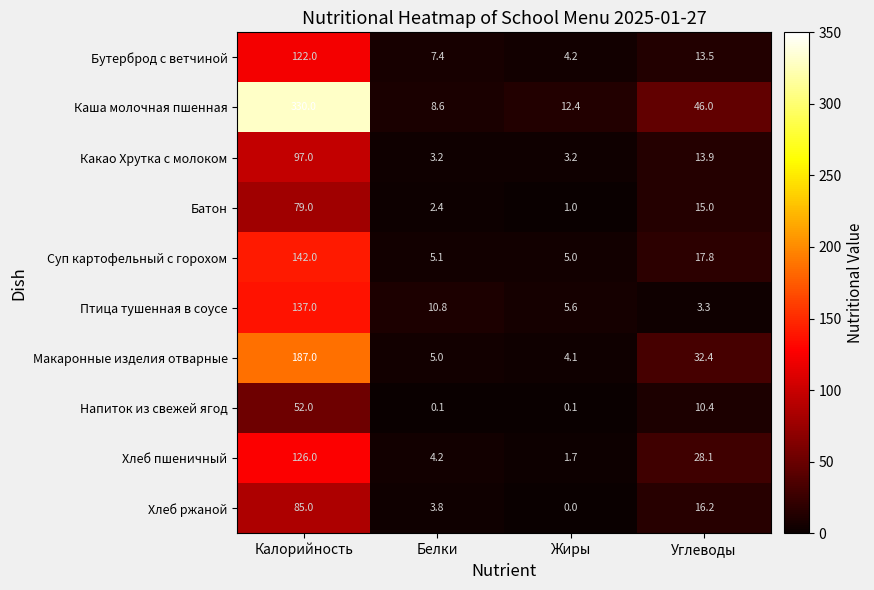

How many series are shown in this chart?

10